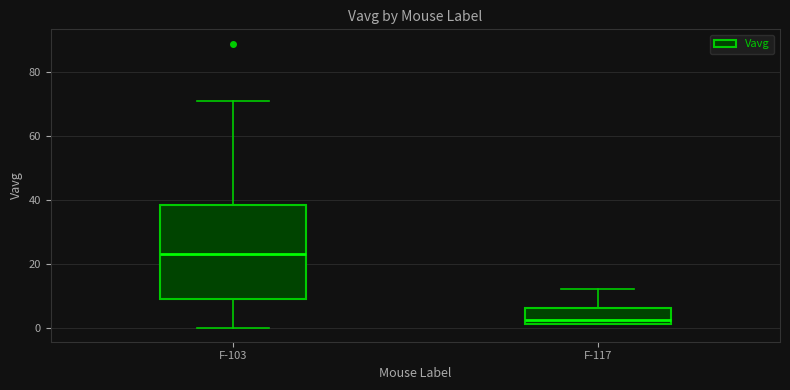

Reading left to right, read every box against the y-axis: the position of its median line, the range the box covers, and the ends of its whiskers. The values are not printed on the chart, so give them approximately, as read against the axis.

F-103: median 24, box 10 to 38, whiskers 0 to 72
F-117: median 2 (just above the box's lower edge), box 2 to 6, whiskers 2 to 12